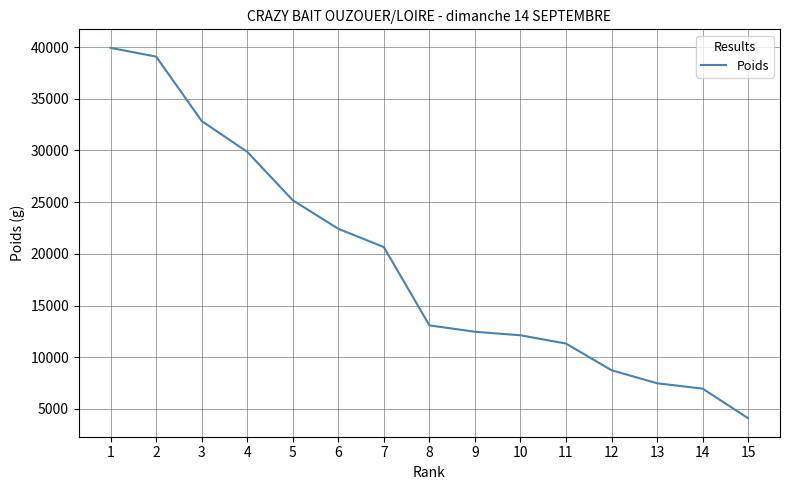

Where does the data first go above 13080?

1